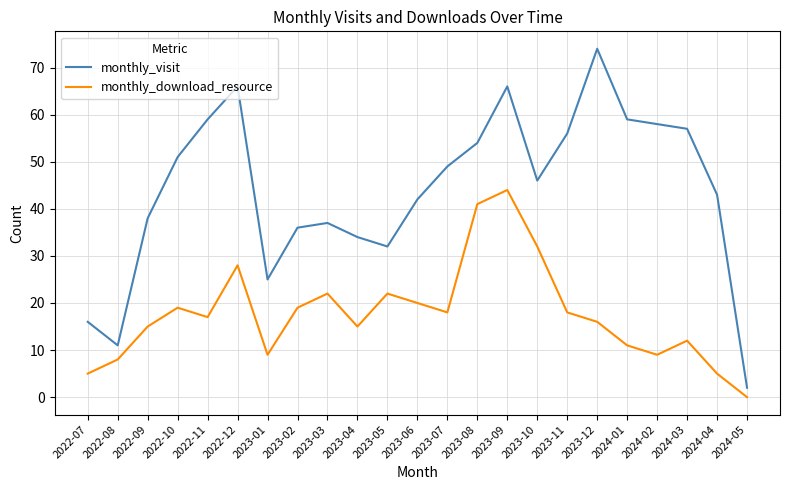

True or false: monthly_download_resource and monthly_visit intersect in this chart.

False